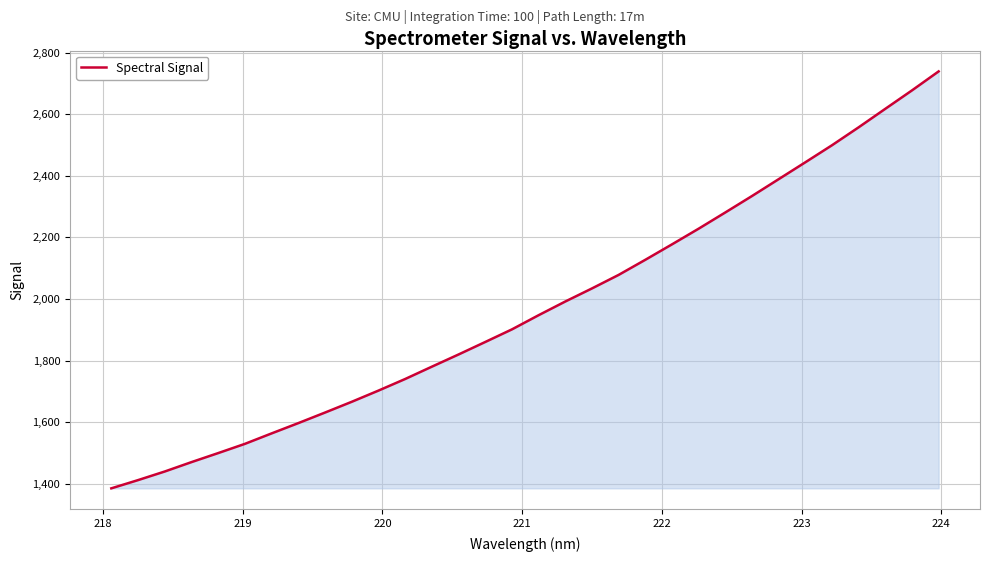

What is the difference between the maximum and minimum values?

1354.9